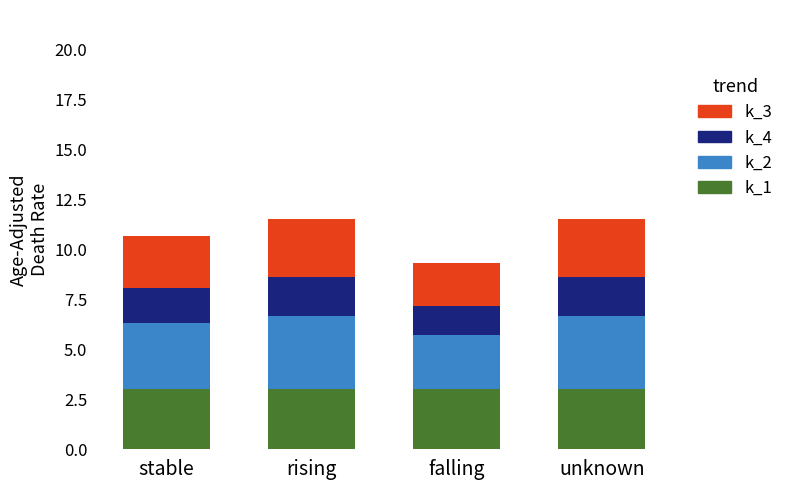

What is the sum of the k_1 values at stable and unknown?

6.0